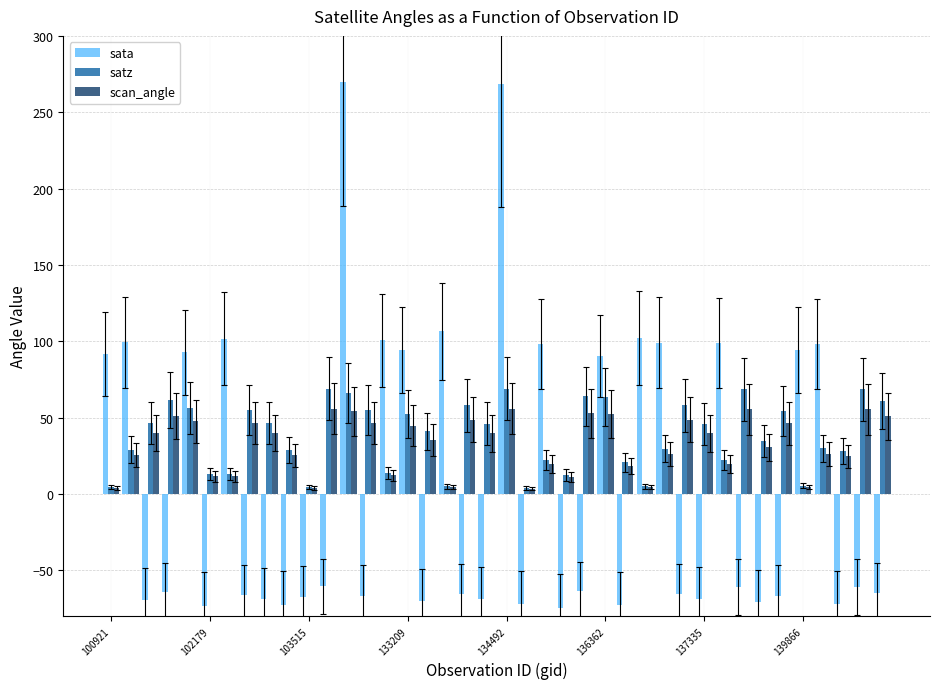

What is the value of the scan_angle bar at the 40th from the left?

50.9